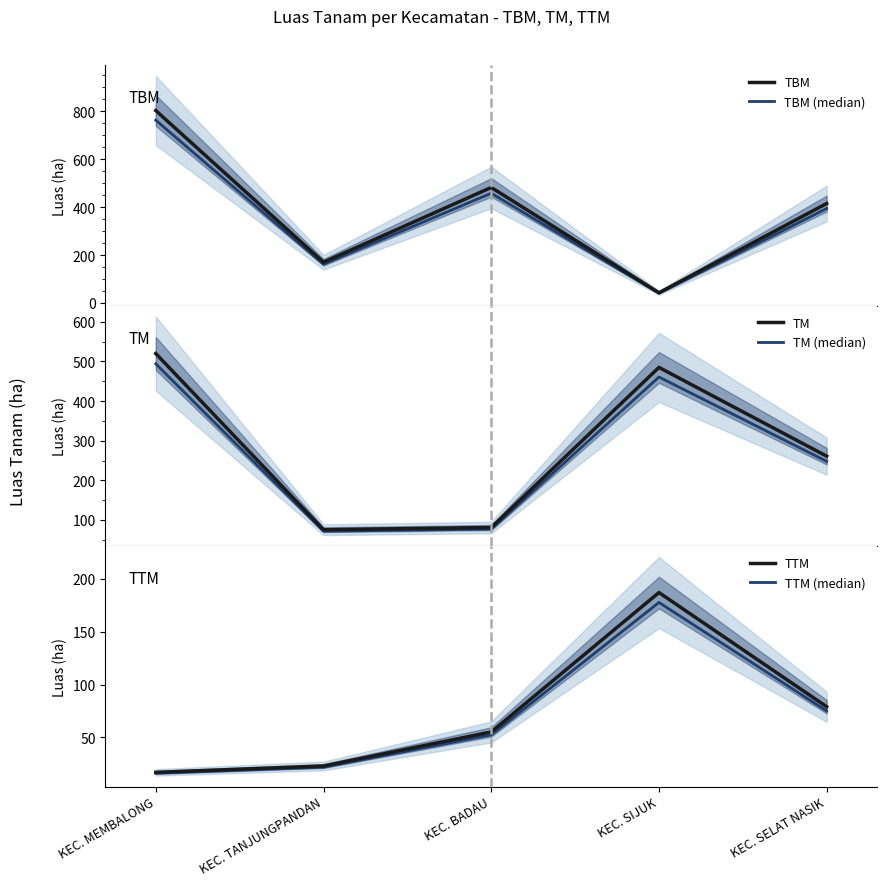

List the series in order of their peak value, lowest first.

TTM (median), TTM, TM (median), TM, TBM (median), TBM